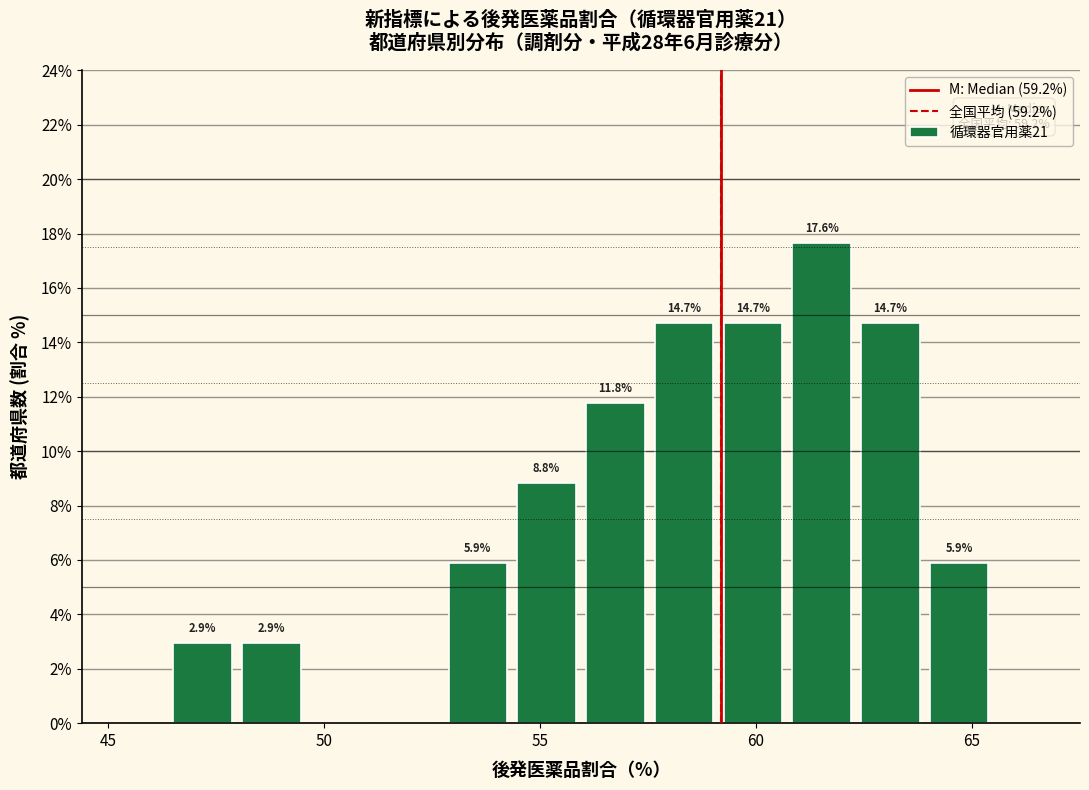

Read against the x-axis, roughly where is the centre of the tallest bar?

61.5